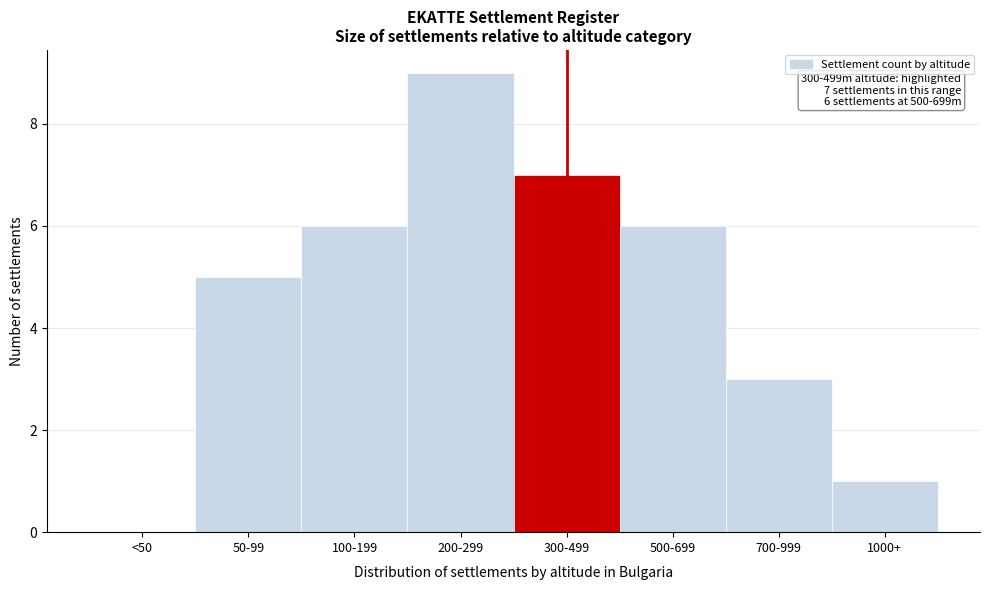

What is the maximum value shown in the chart?

9